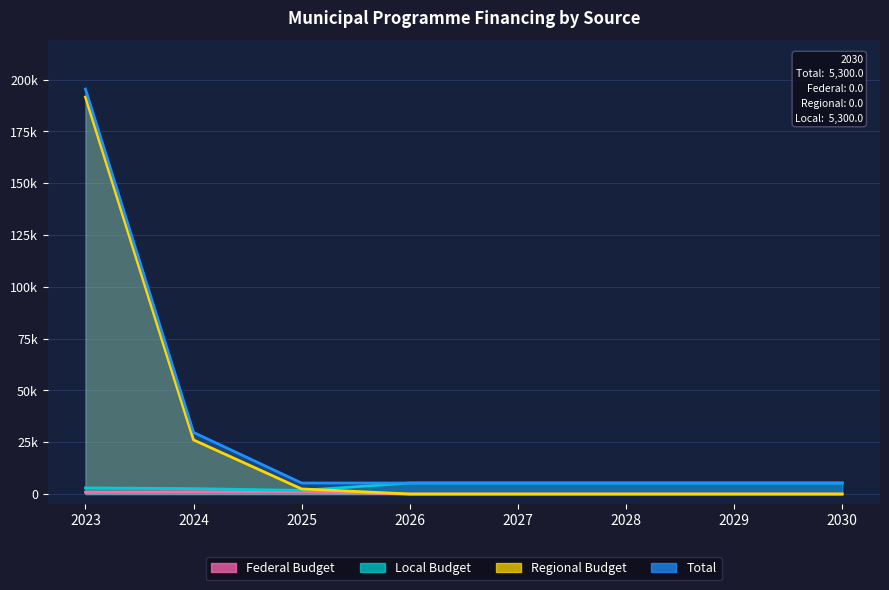

Reading right to left, extract all data points from this chart.

Federal Budget: 0.0	0.0	0.0	0.0	0.0	1104.8	1031.5	852.1
Regional Budget: 0.0	0.0	0.0	0.0	0.0	2443.3	26099.0	191604.2
Local Budget: 5300.0	5300.0	5300.0	5300.0	5300.0	1747.5	2591.7	2949.2
Total: 5300.0	5300.0	5300.0	5300.0	5300.0	5295.6	29722.2	195430.5